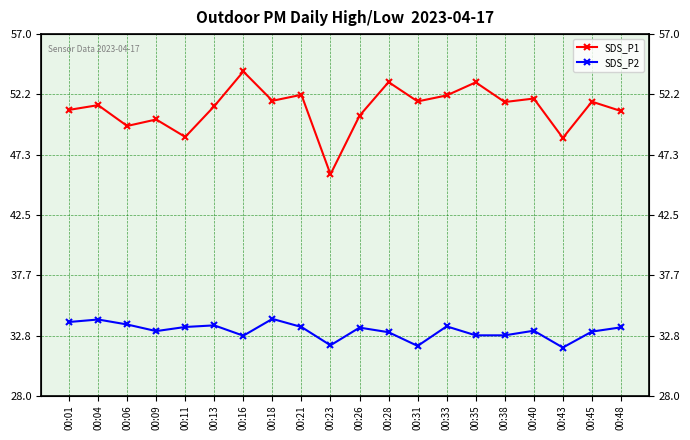

What are all the series names shown in the legend?

SDS_P1, SDS_P2